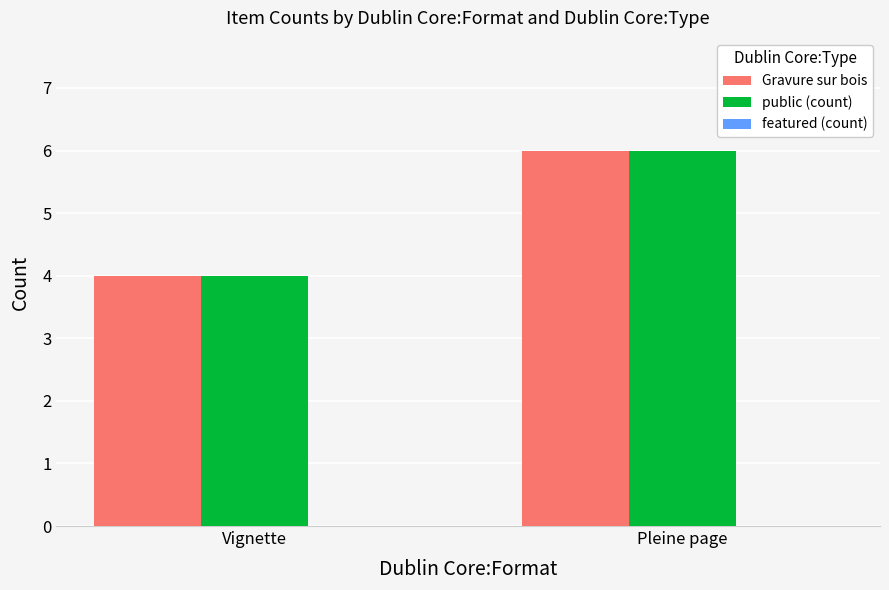

At which category is the sum across all series the highest?

Pleine page